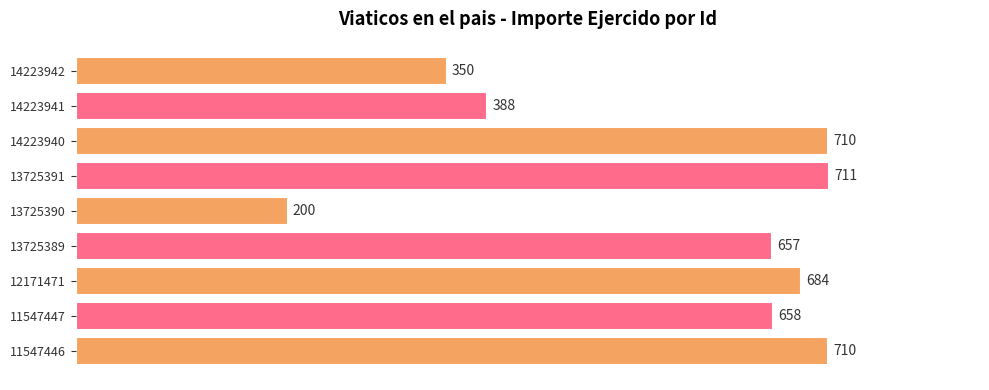

The chart shows a value of 684 at 12171471. True or false?

True